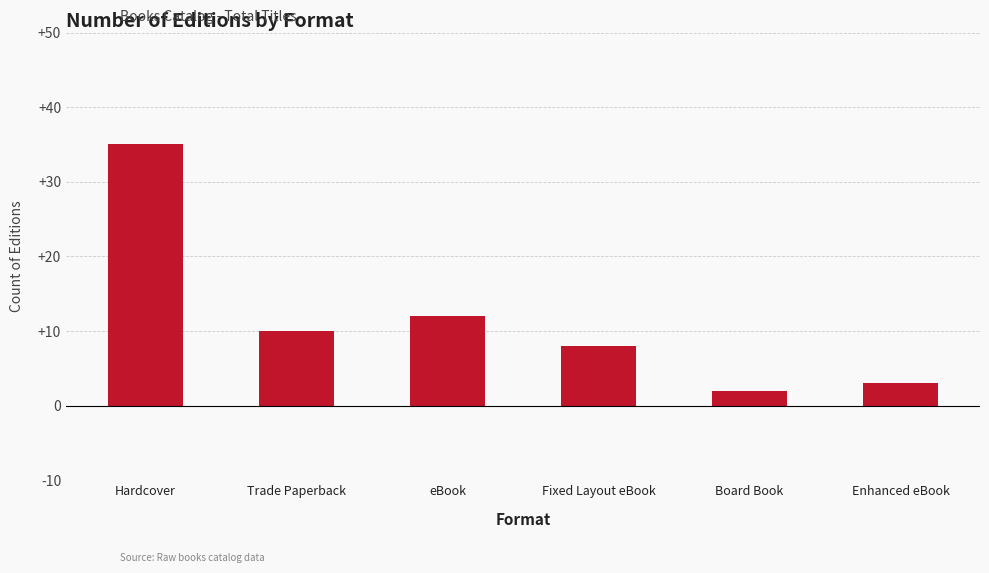

Between Enhanced eBook and Hardcover, which is larger?

Hardcover